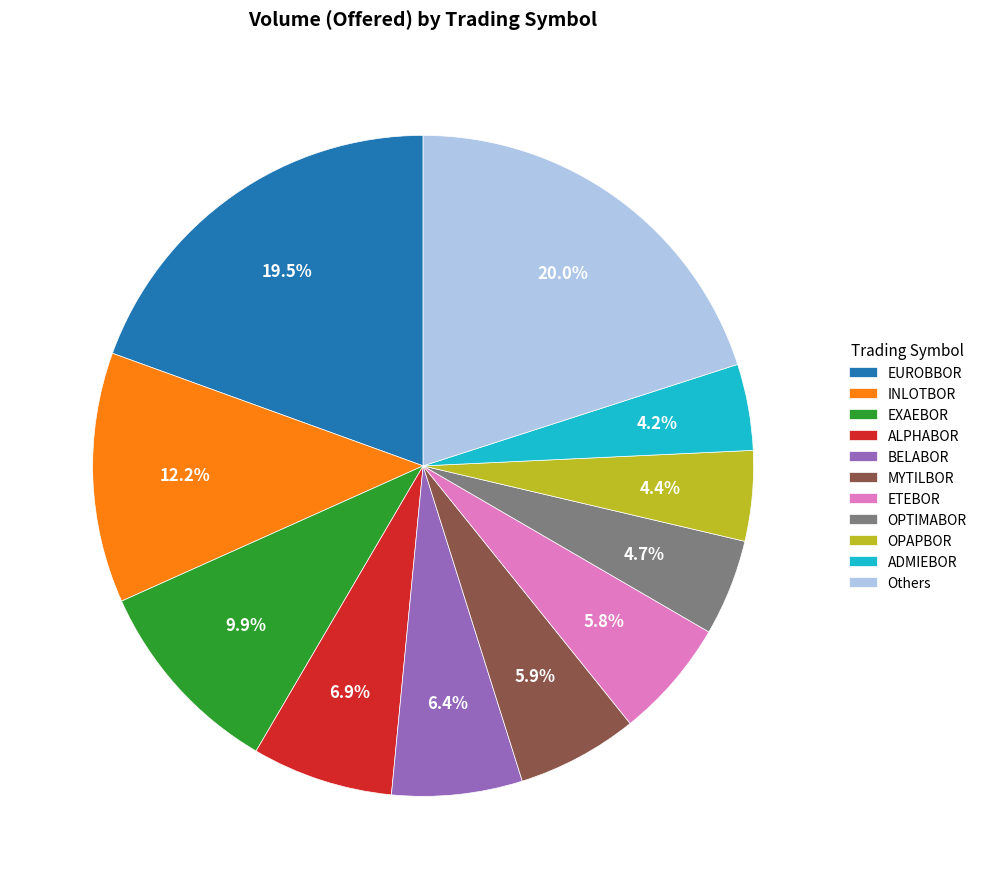

Is OPTIMABOR the majority of the pie?

No